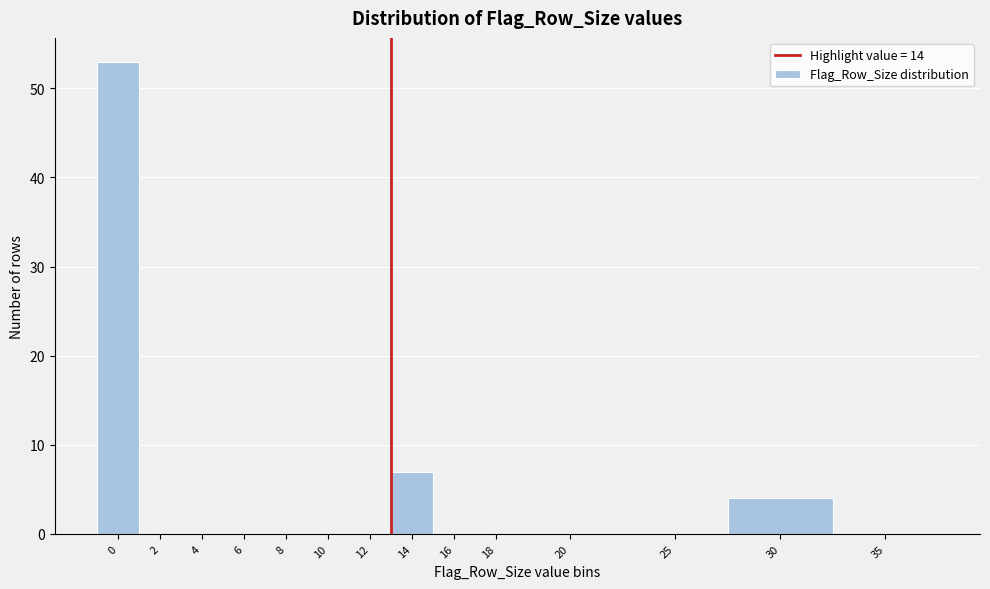

Reading left to right, extract all data points from this chart.

0=53	2=0	4=0	6=0	8=0	10=0	12=0	14=7	16=0	18=0	20=0	25=0	30=4	35=0